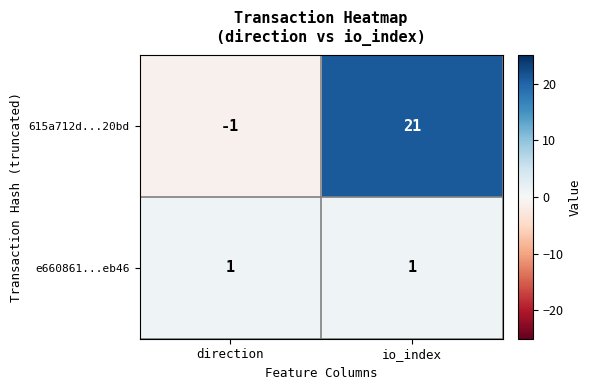

At which category is the sum across all series the highest?

io_index